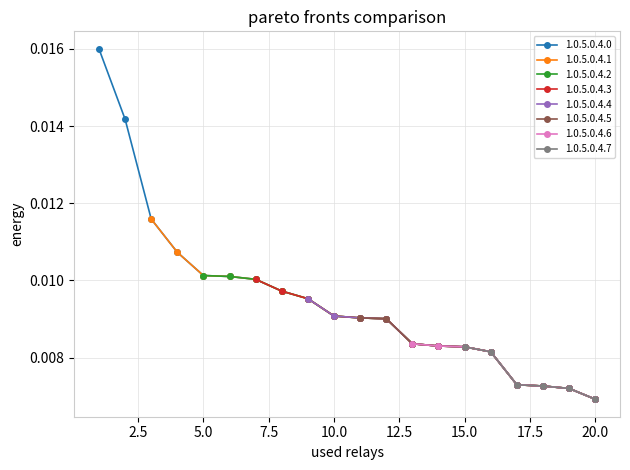

Which category has the lowest value in the 1.0.5.0.4.0 series?

20.0